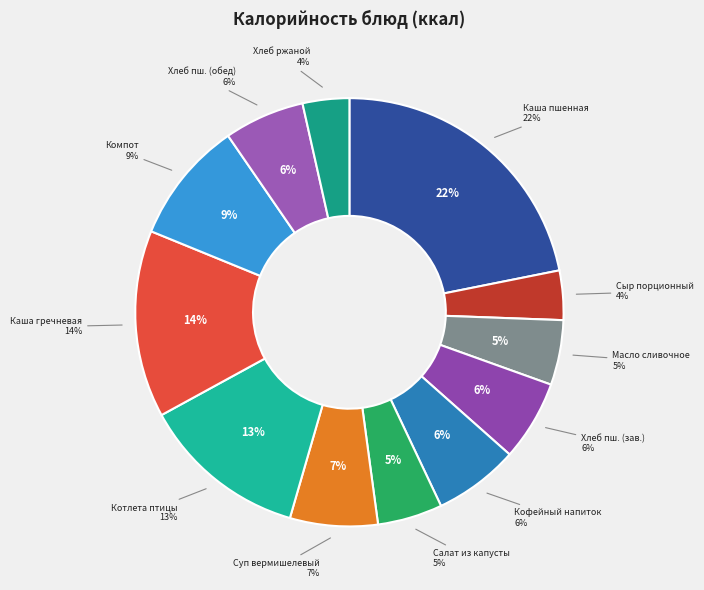

What is the smallest slice in the pie chart?

Хлеб ржаной